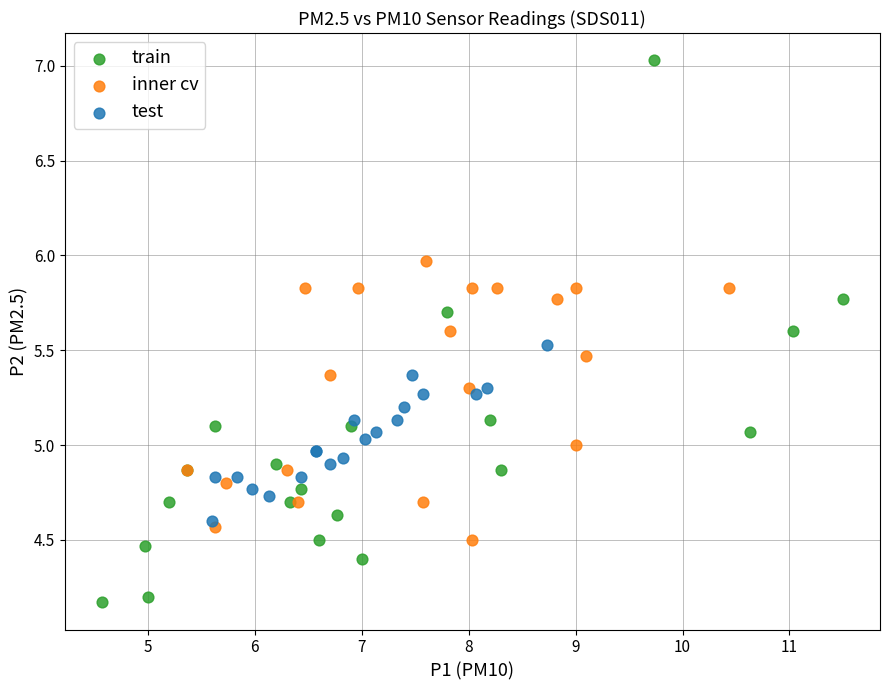

What are all the series names shown in the legend?

train, inner cv, test